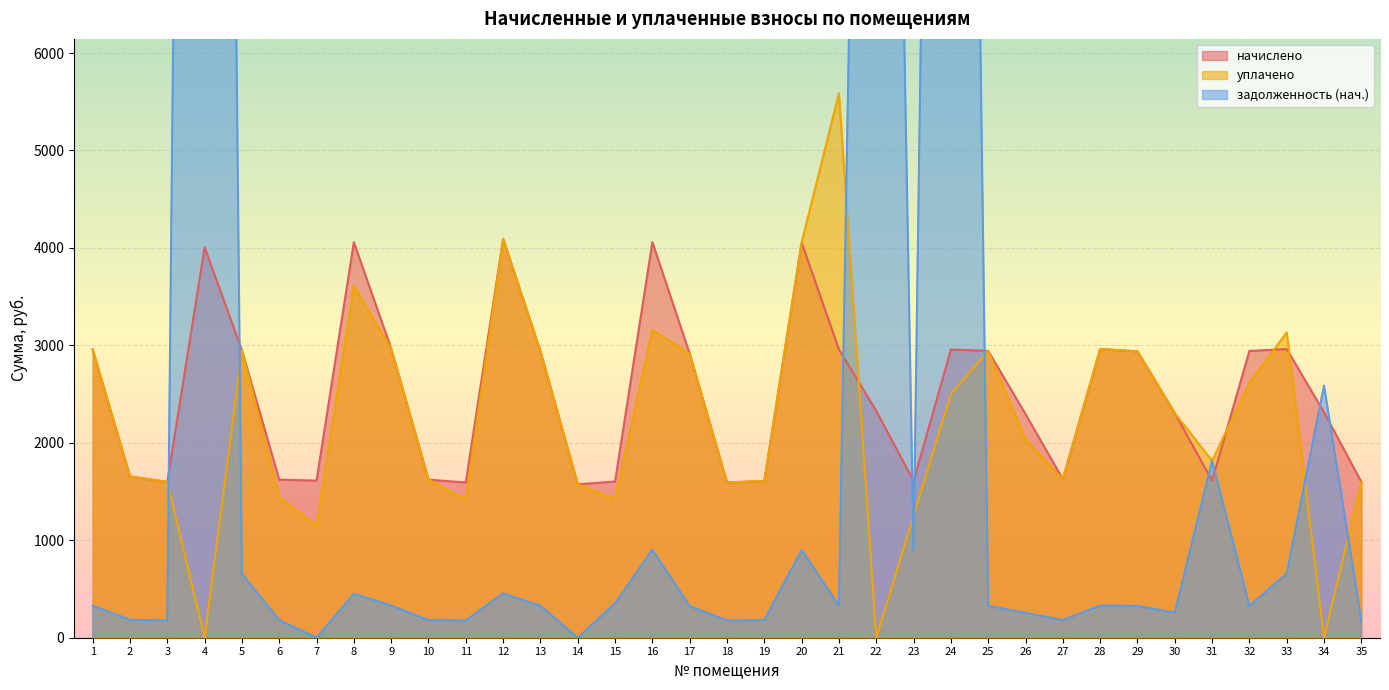

At which label does уплачено first exceed 2039?

1